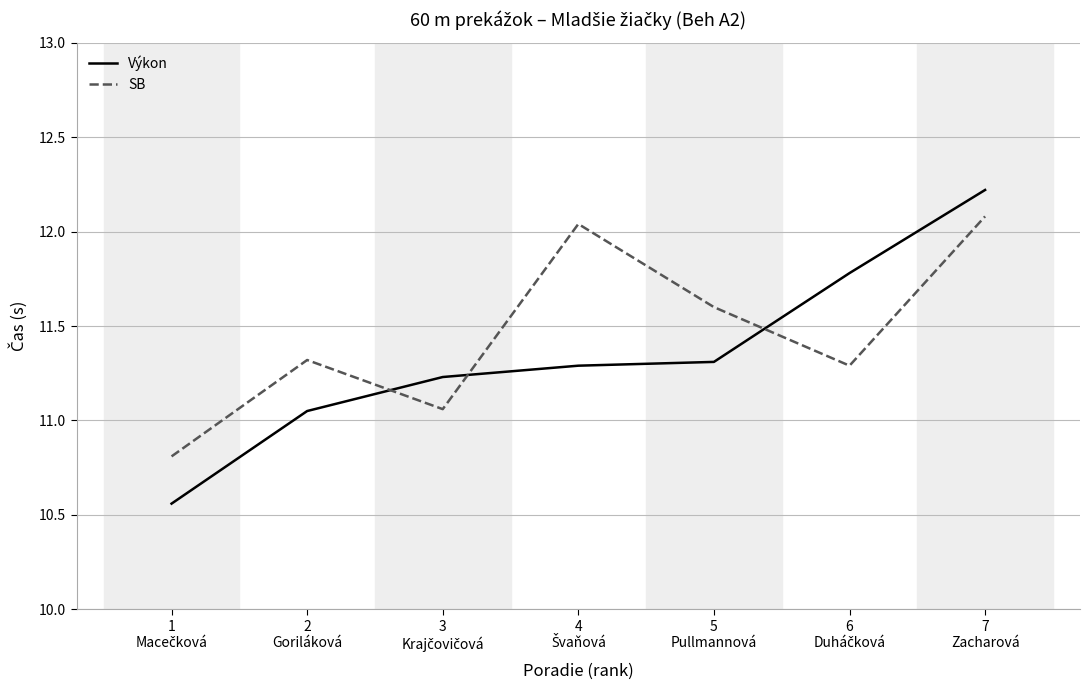

The value of SB at 5
Pullmannová is 11.6. True or false?

True